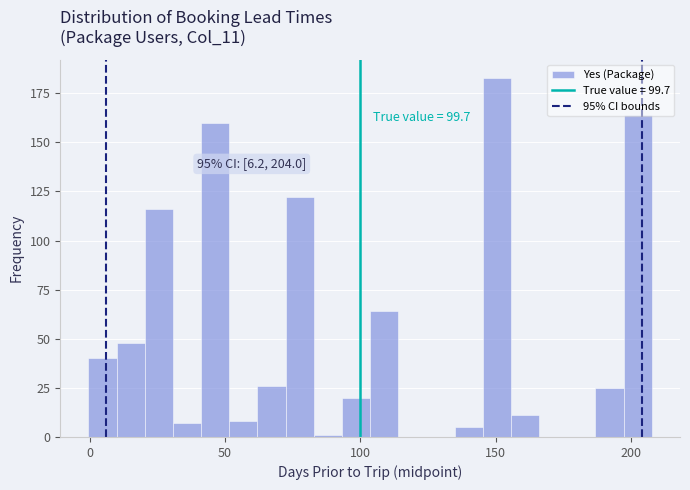

Read against the x-axis, roughly where is the centre of the tallest bar?

150